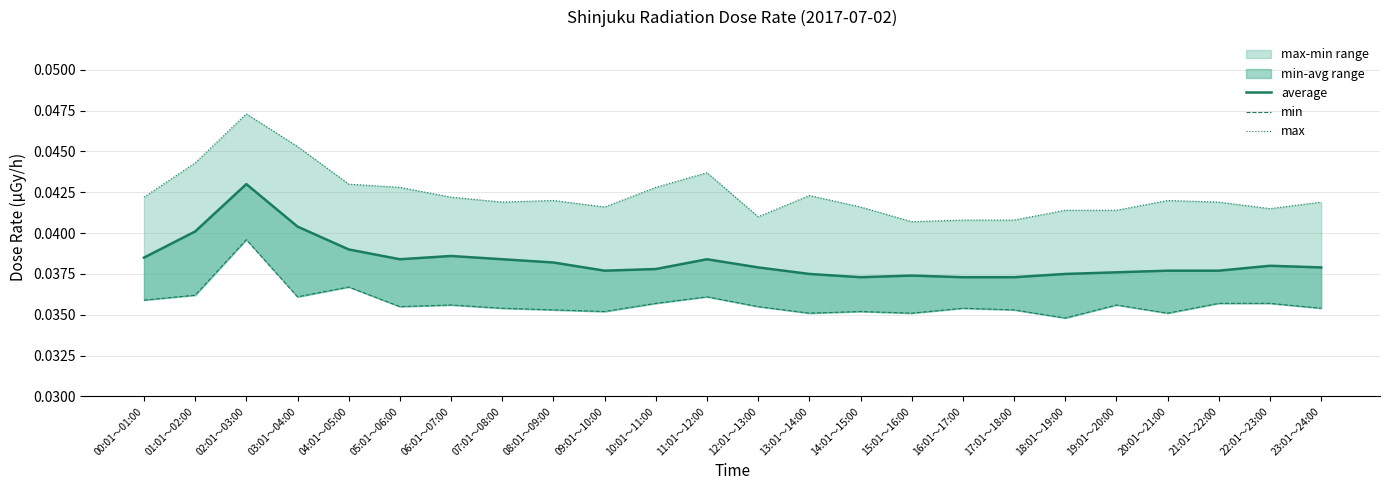

How many interior local valleys does the average series have?

3